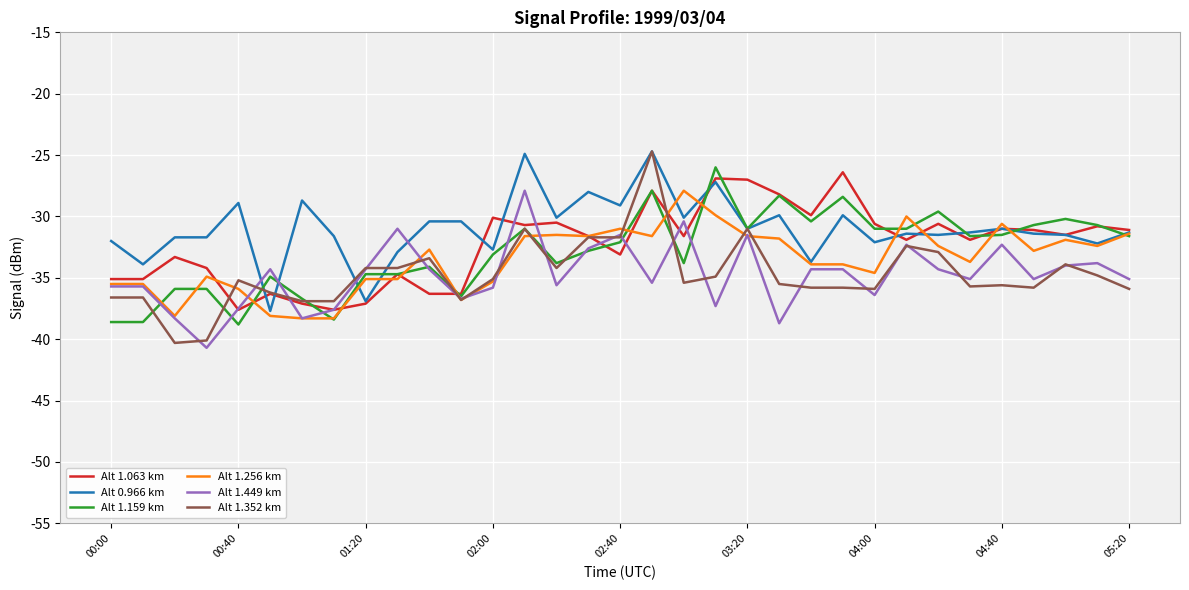

True or false: Alt 1.352 km and Alt 1.449 km cross at least once.

True